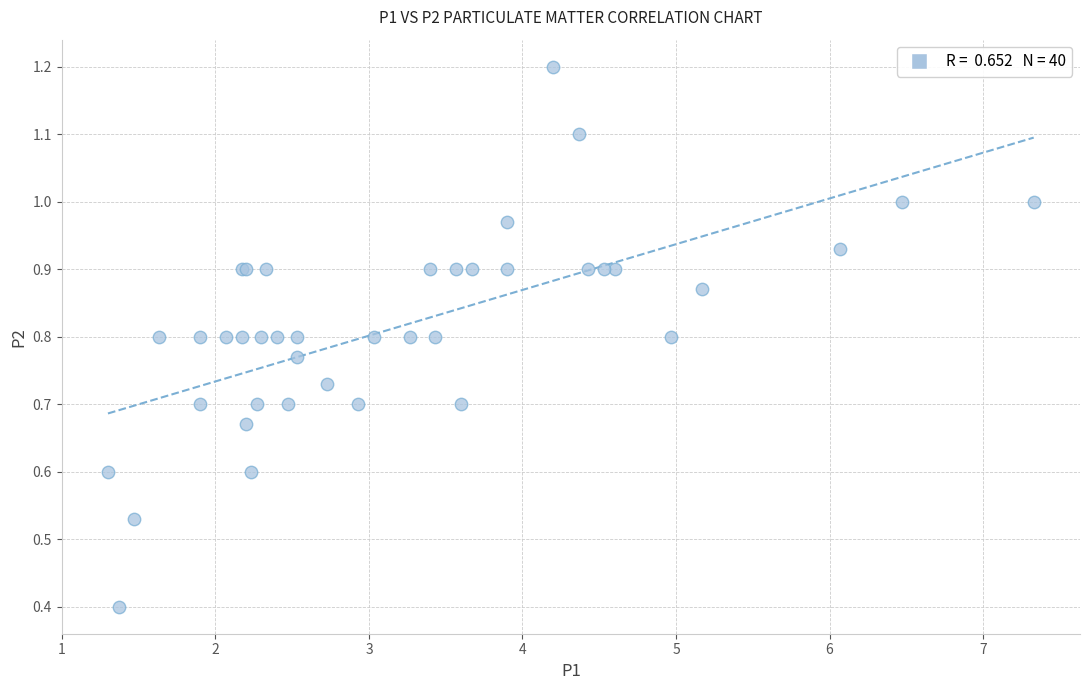

What Y value in the scatter plot is closest to 0?

0.4